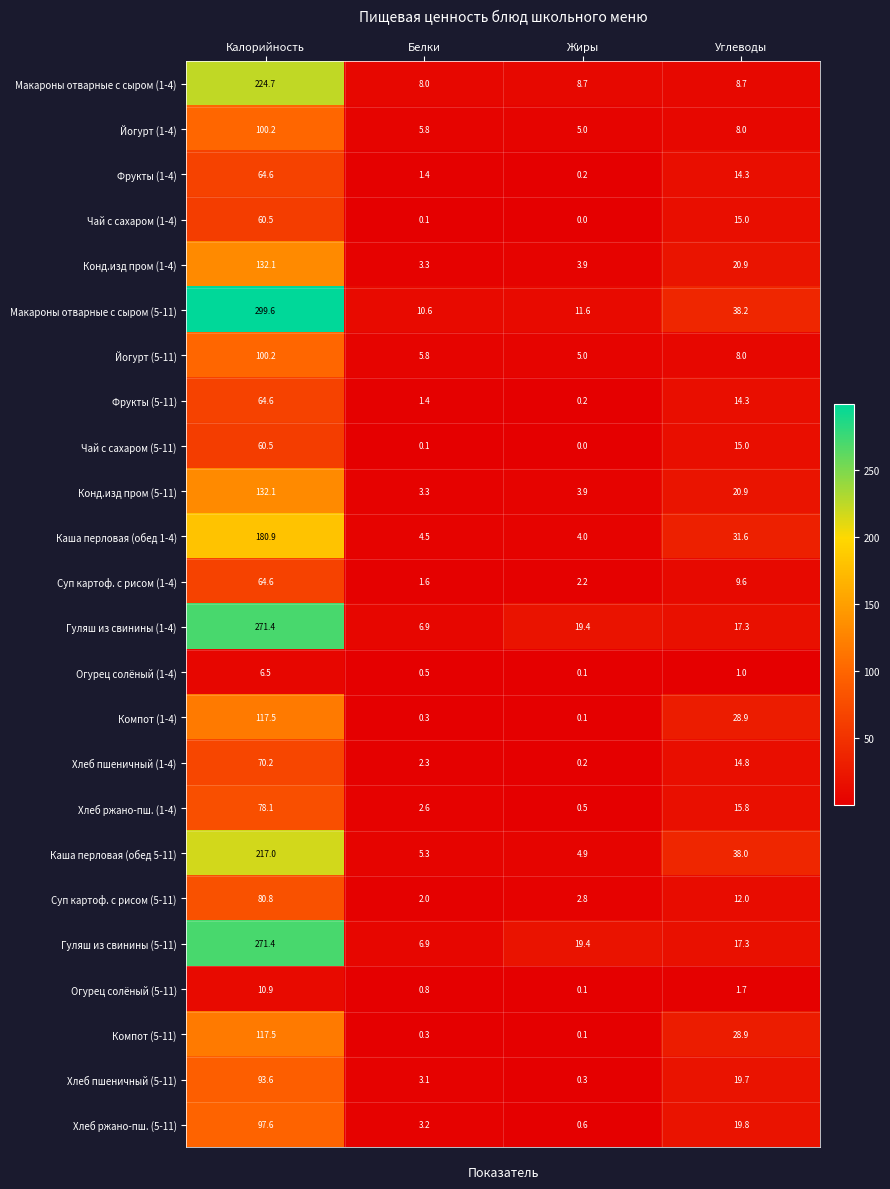

What is the difference between the highest and lowest values at Жиры?

19.4